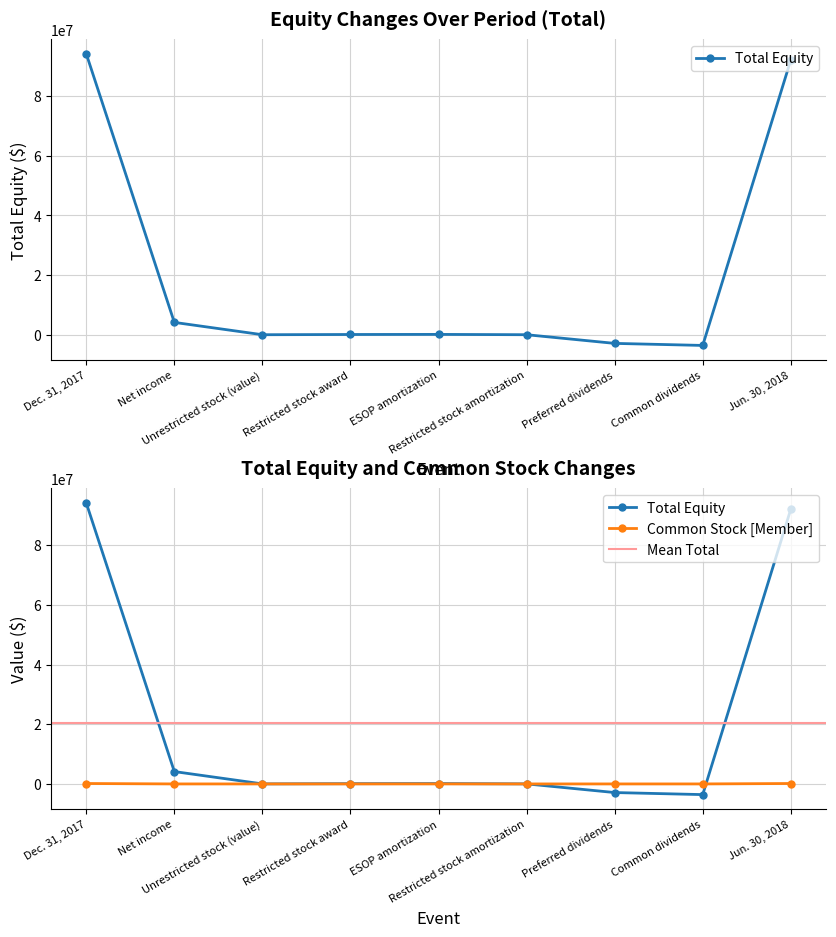

Which category has the lowest value across all series?

Common dividends